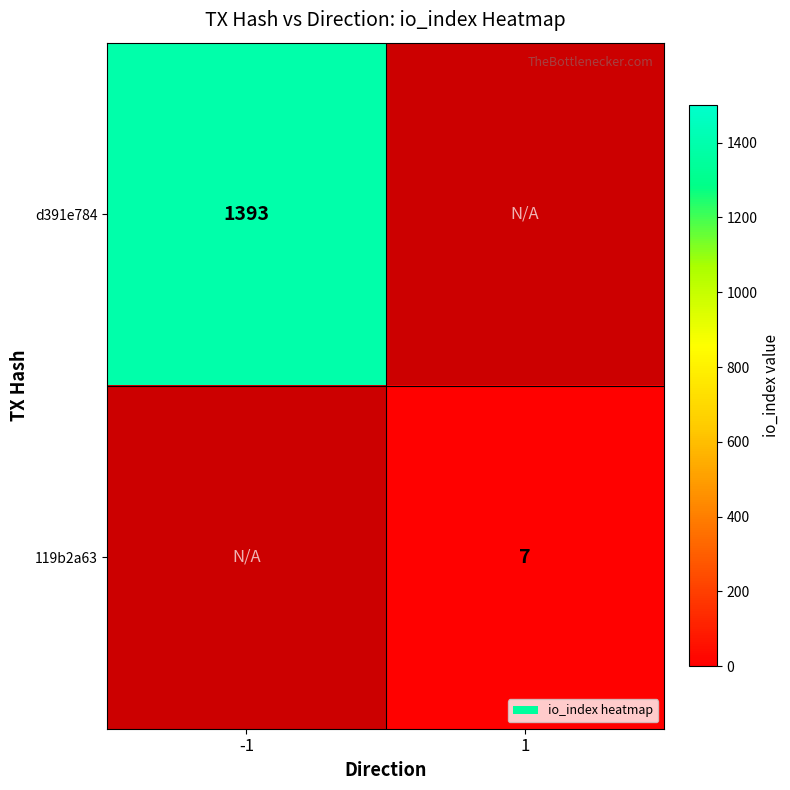

At how many categories does at least one series exceed 601?

1